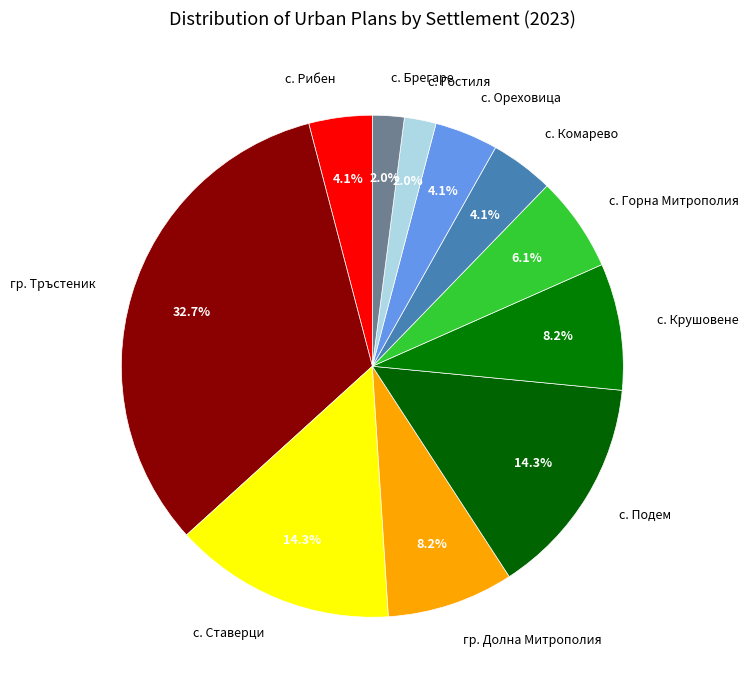

What percentage is the с. Комарево slice, to the nearest percent?

4%